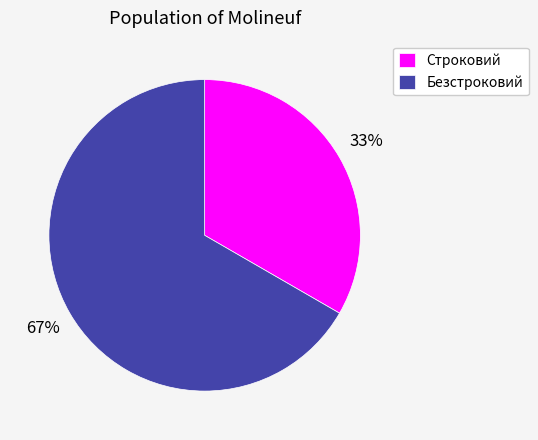

What is the smallest slice in the pie chart?

Строковий